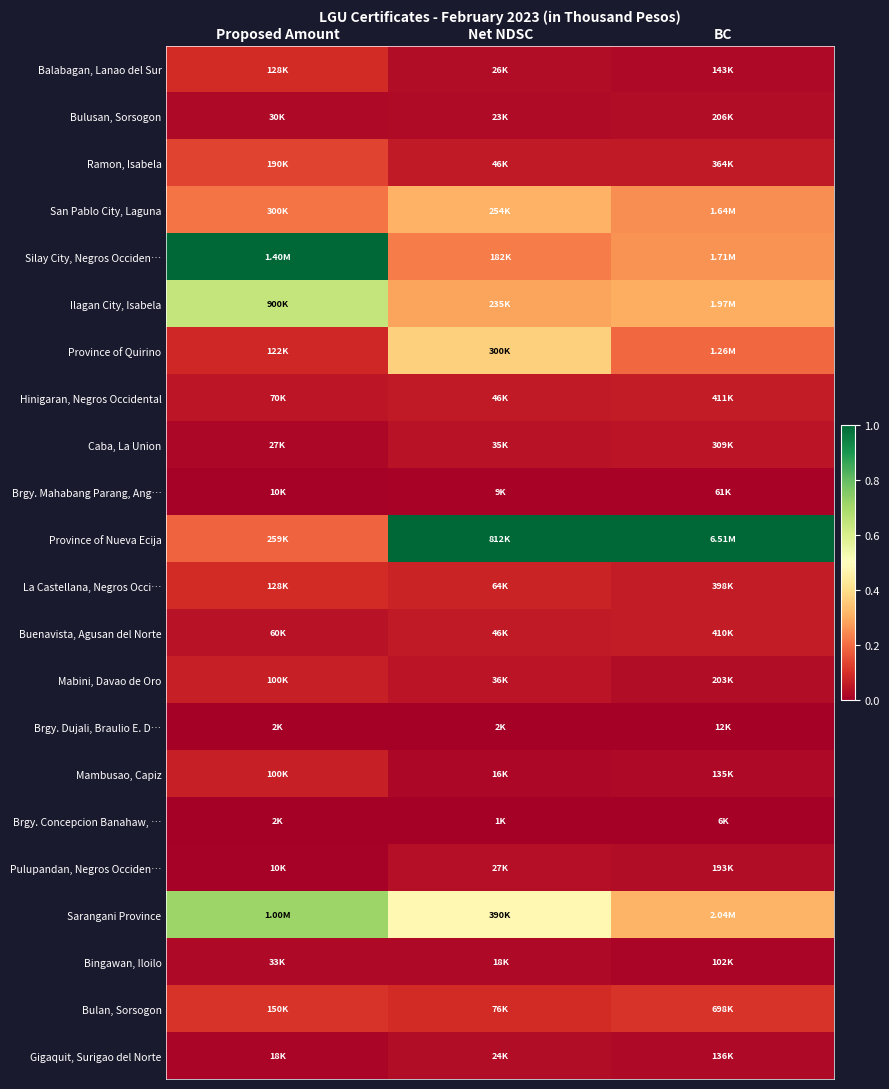

At which category is the sum across all series the highest?

Proposed Amount